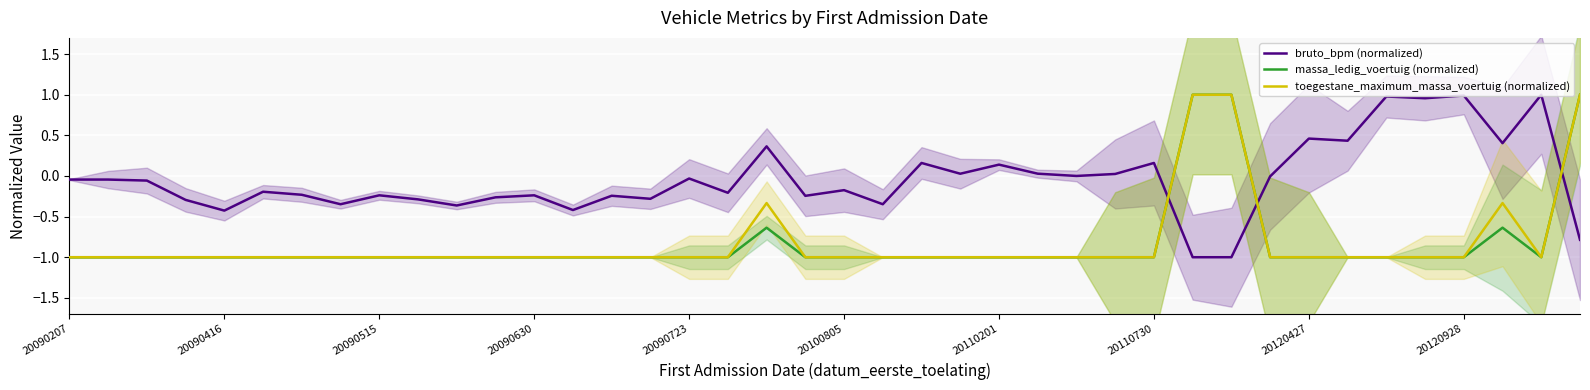

Is it true that massa_ledig_voertuig (normalized) equals -1.5 at 31?

False